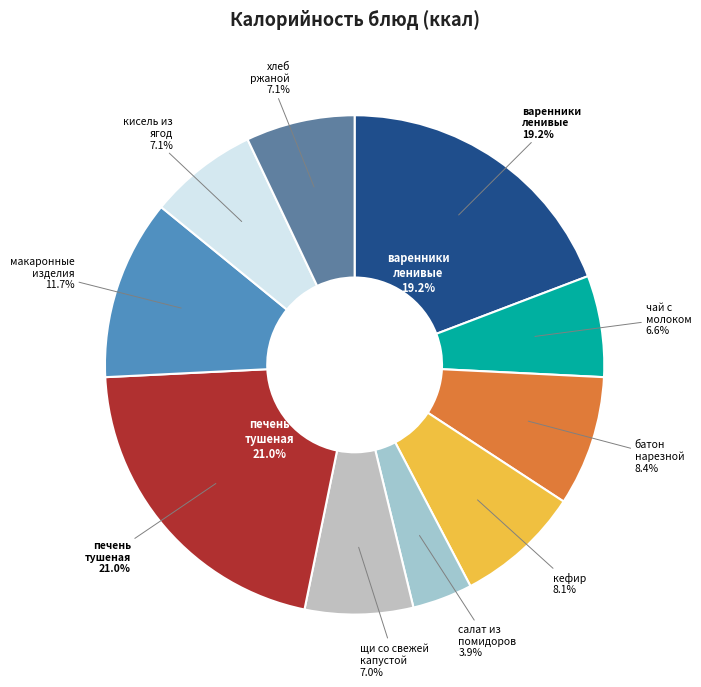

Combined, do макаронные изделия отварные and батон нарезной account for over 50%?

No